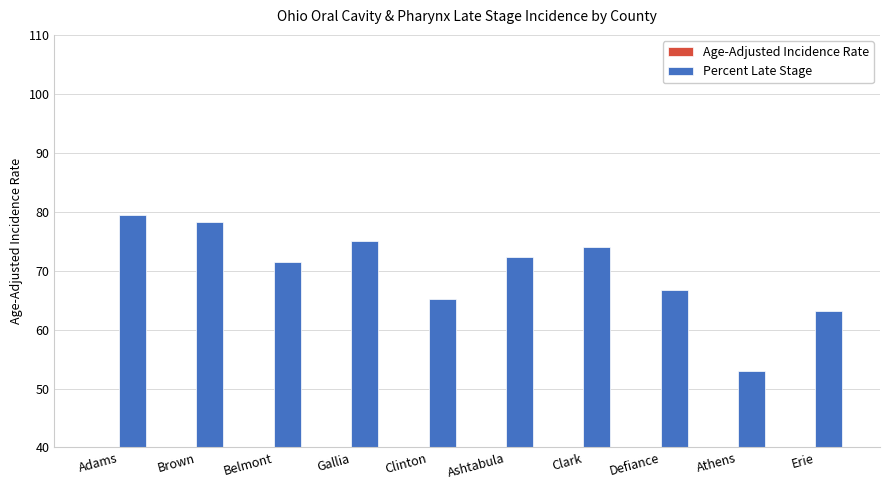

Reading left to right, extract all data points from this chart.

Age-Adjusted Incidence Rate: 15.4	12.5	12.1	11.7	11.0	10.7	10.6	10.2	10.1	8.9
Percent Late Stage: 79.4	78.3	71.4	75.0	65.2	72.3	74.0	66.7	53.0	63.2